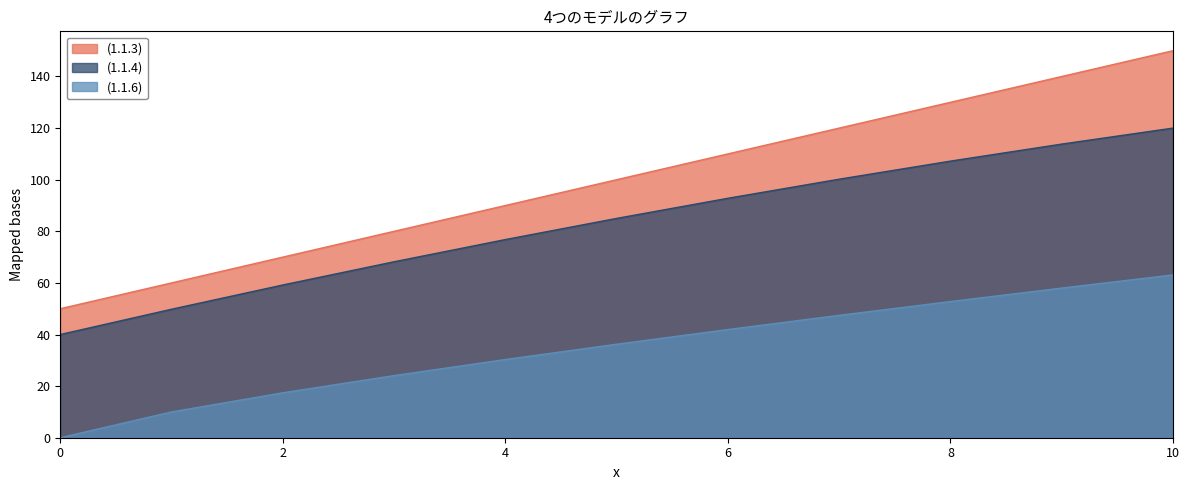

Which category has the highest value in the (1.1.6) series?

10